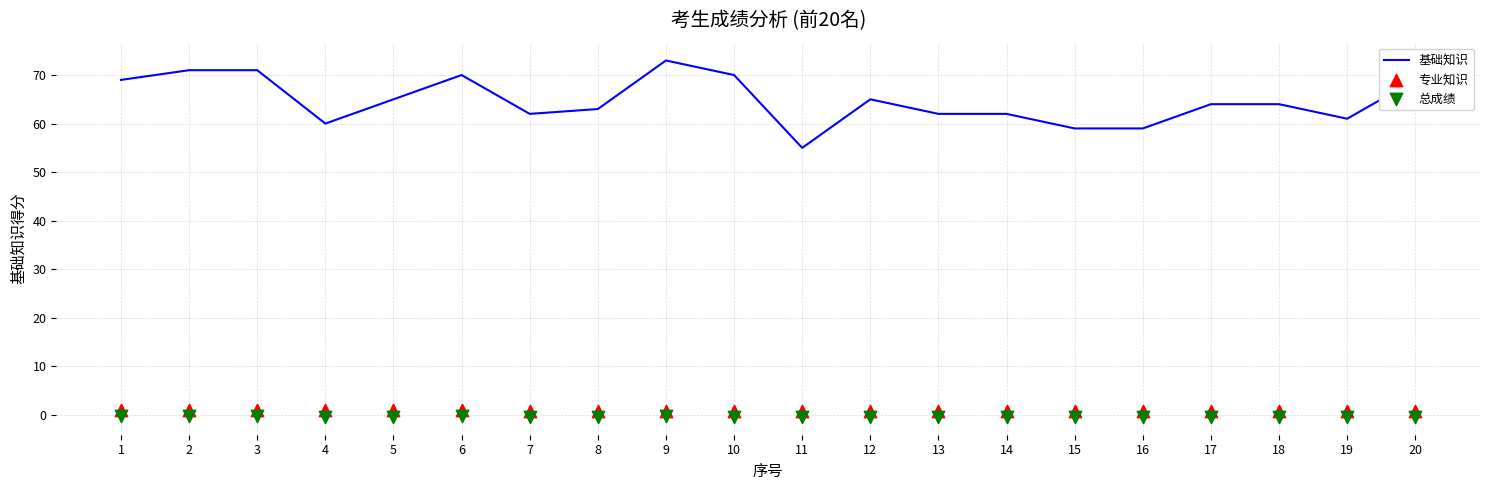

At how many categories does at least one series exceed 52?

20